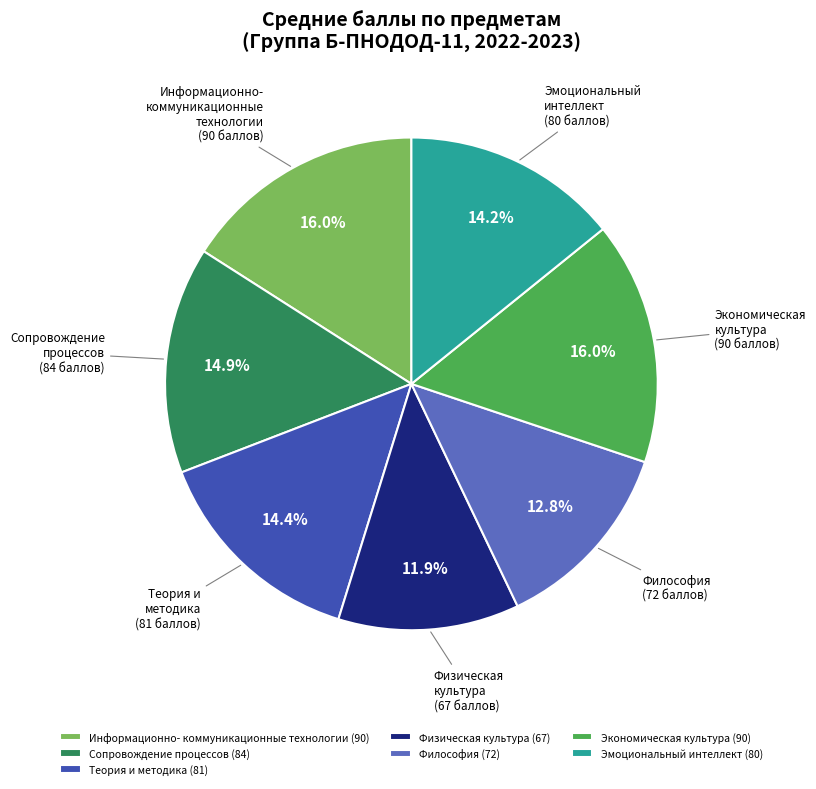

Which category has the smallest portion of the pie?

Физическая культура (67)